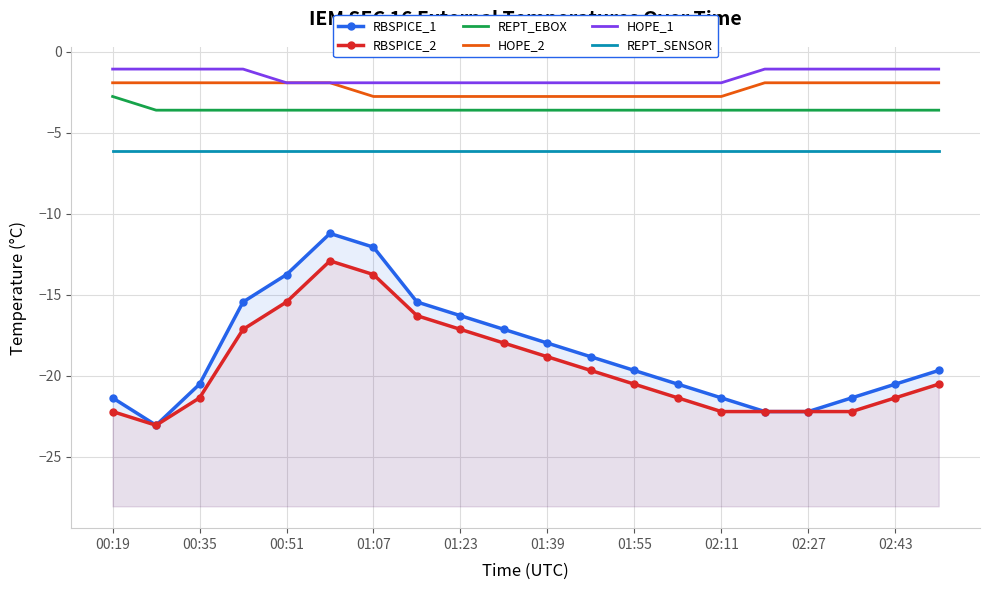

True or false: REPT_SENSOR has a value of -6.1 at 01:07.

True